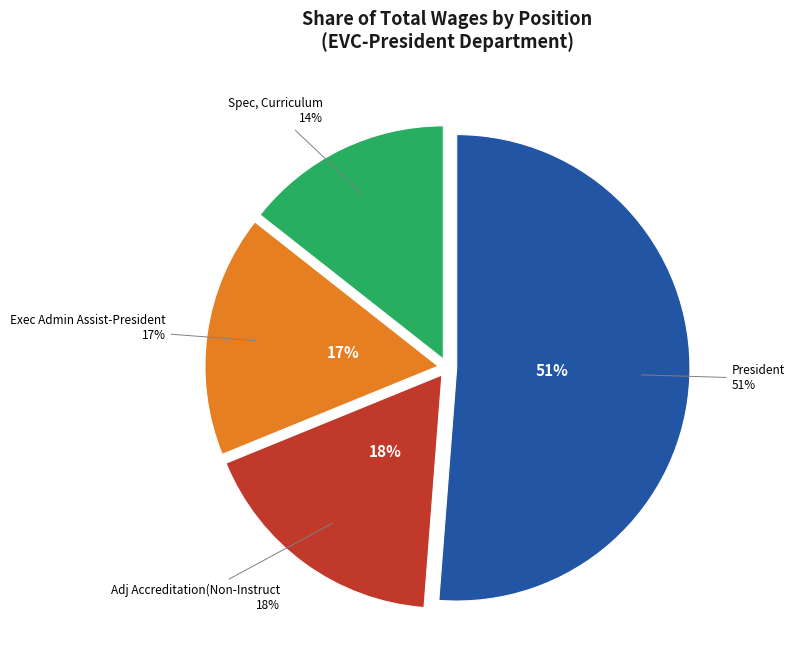

Which slice is the largest?

President